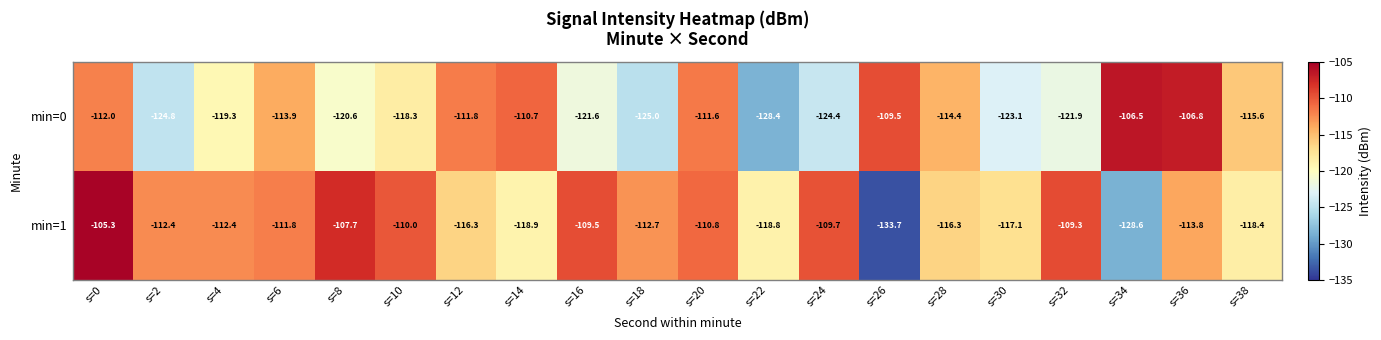

Is it true that min=0 equals -121.6 at s=16?

True